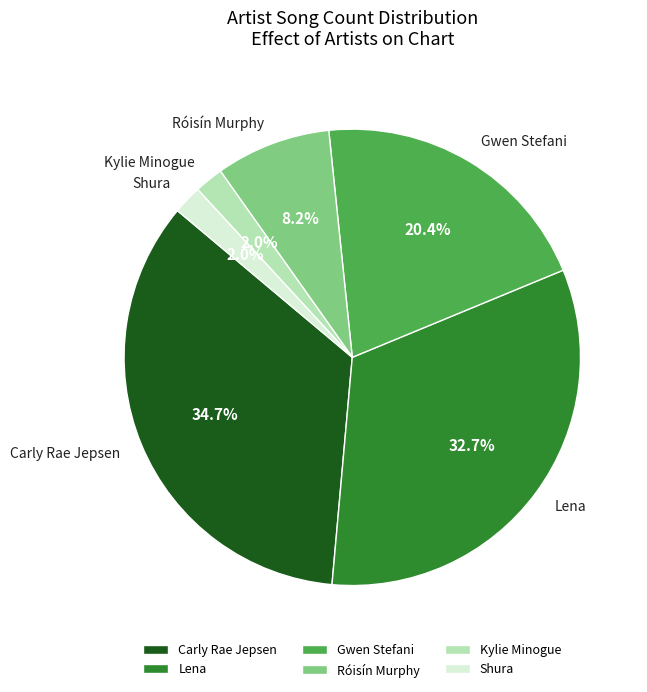

How many slices are in this pie chart?

6